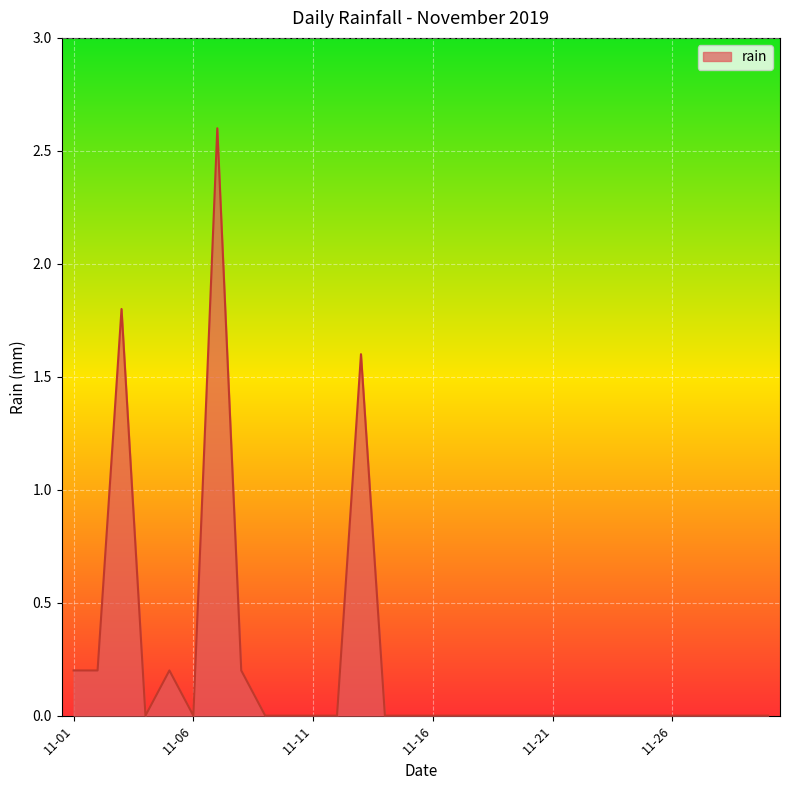

What is the greatest value displayed?

2.6